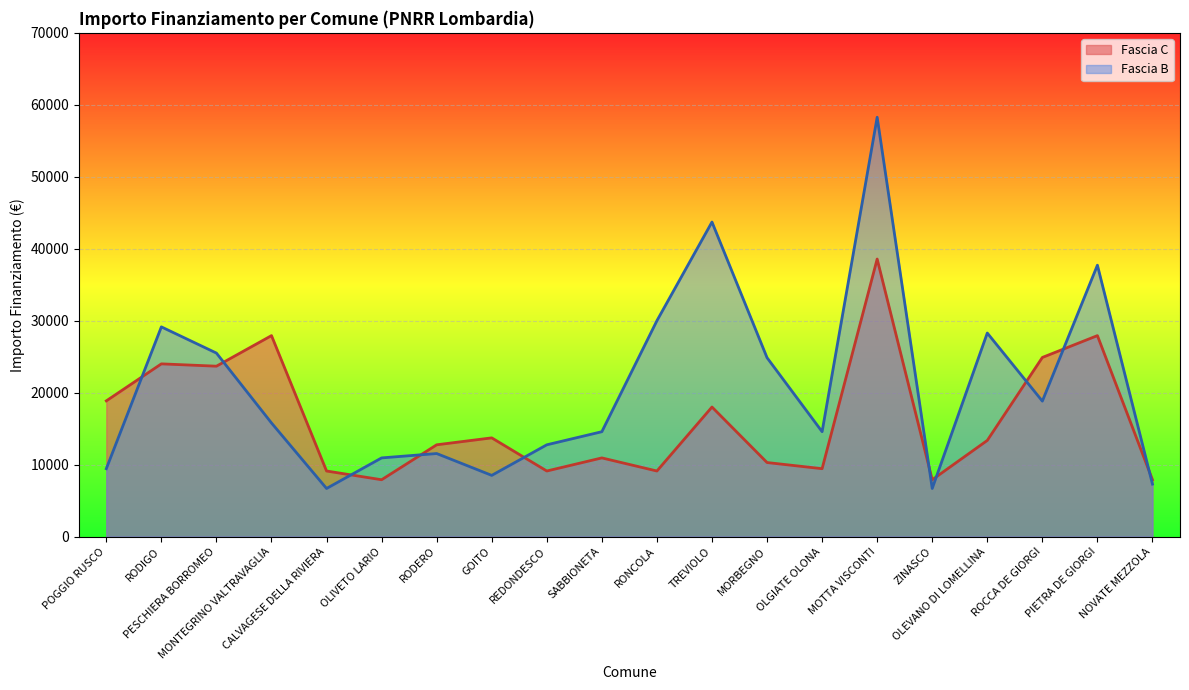

Where does the Fascia B series first go above 15782?

RODIGO